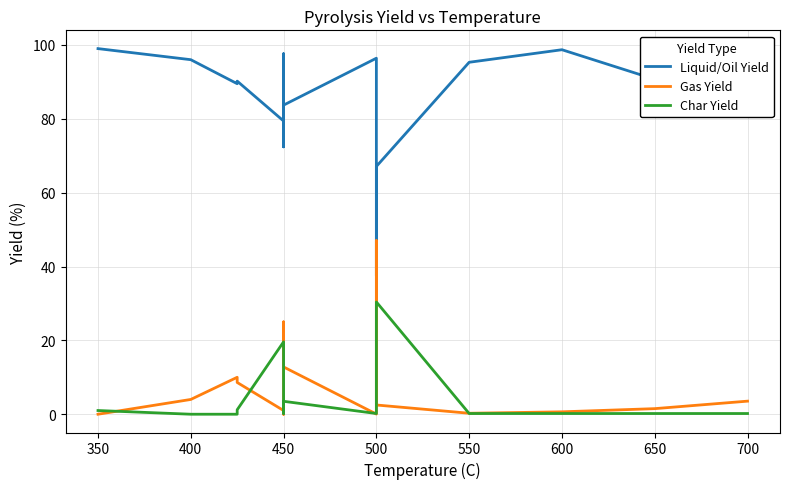

What are all the series names shown in the legend?

Liquid/Oil Yield, Gas Yield, Char Yield